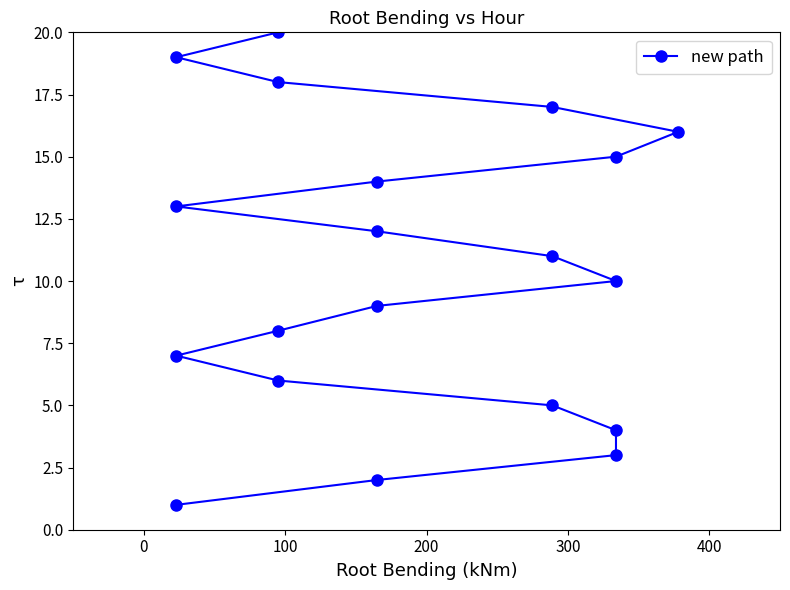

How many values are below 11?

10